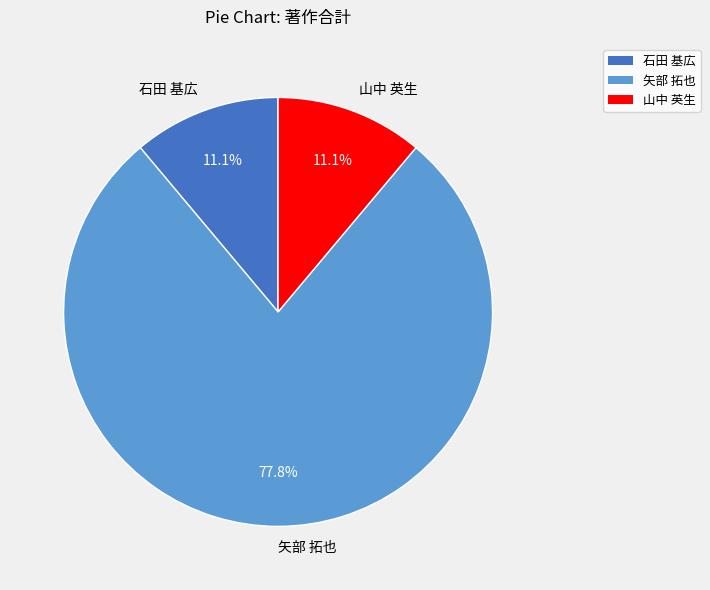

What is the ratio of the value at 矢部 拓也 to the value at 石田 基広?

7.0